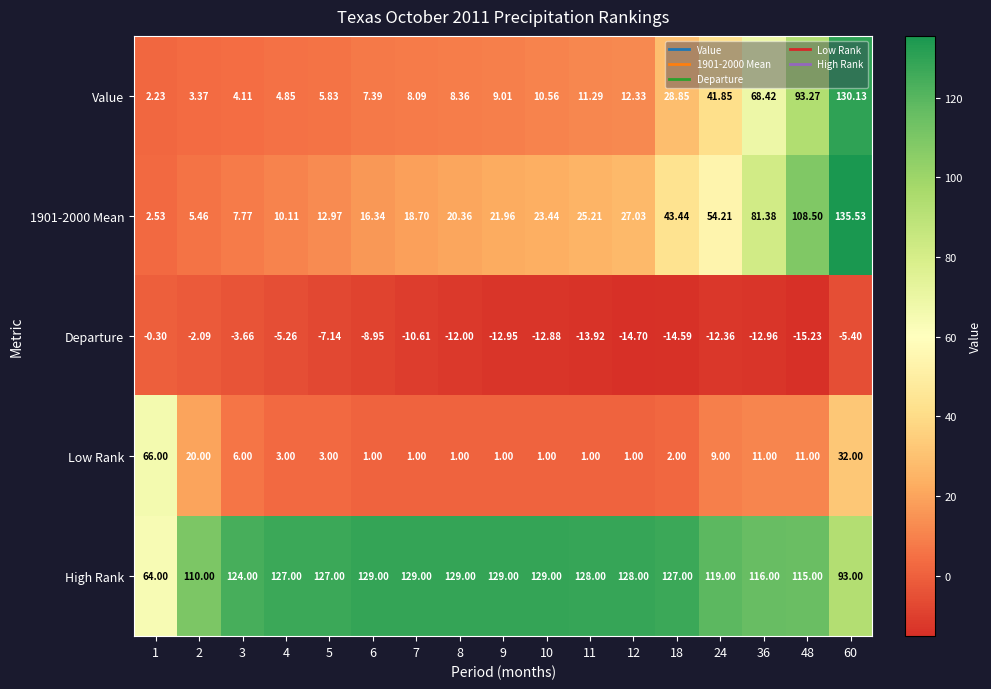

Rank the series by their maximum value, from lowest to highest.

Departure, Low Rank, High Rank, Value, 1901-2000 Mean